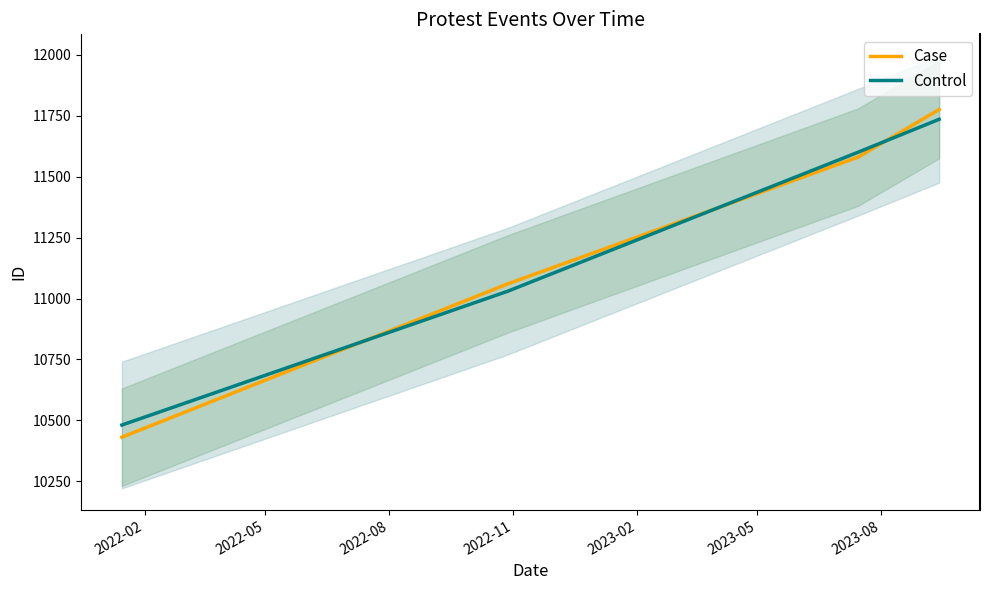

What are all the series names shown in the legend?

Case, Control